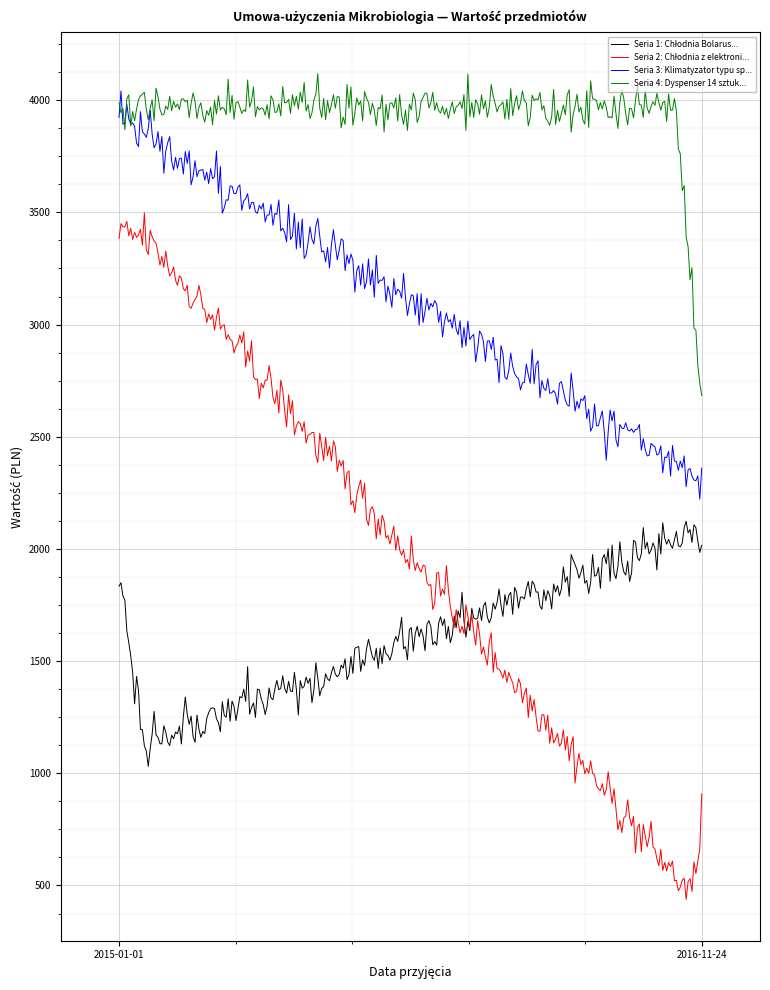

What is the smallest value displayed?

437.8